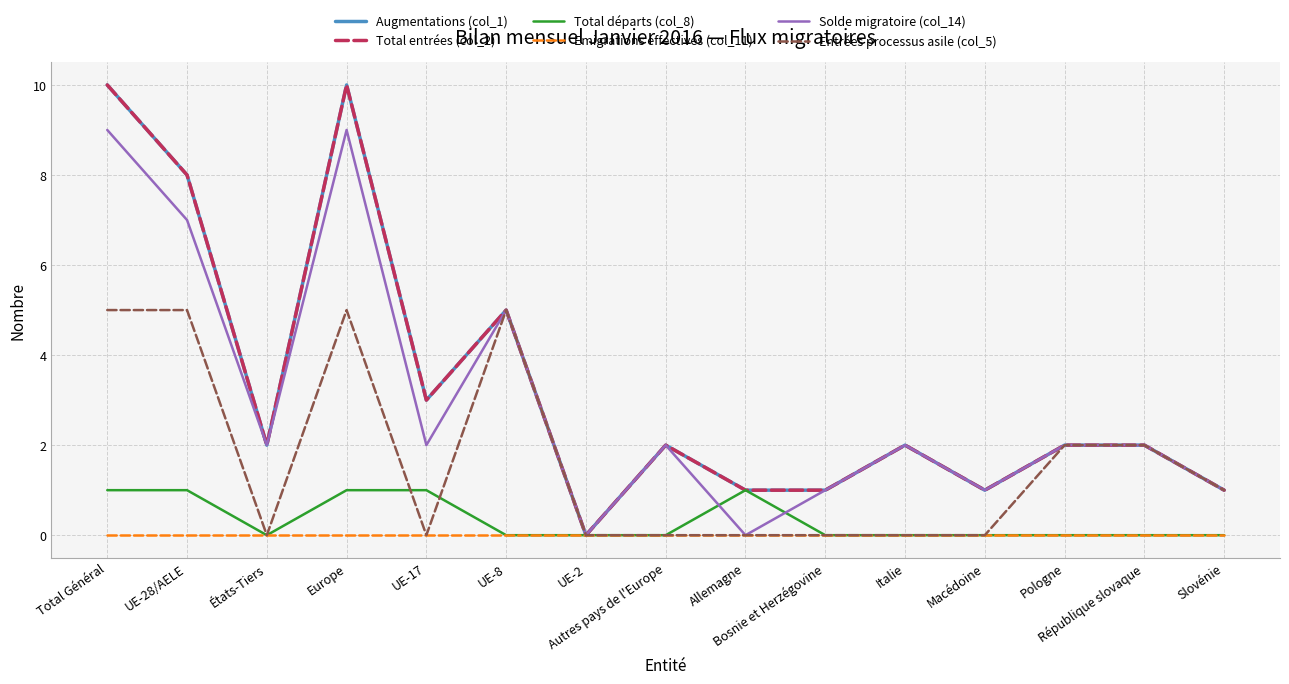

Does the chart have visible grid lines?

Yes